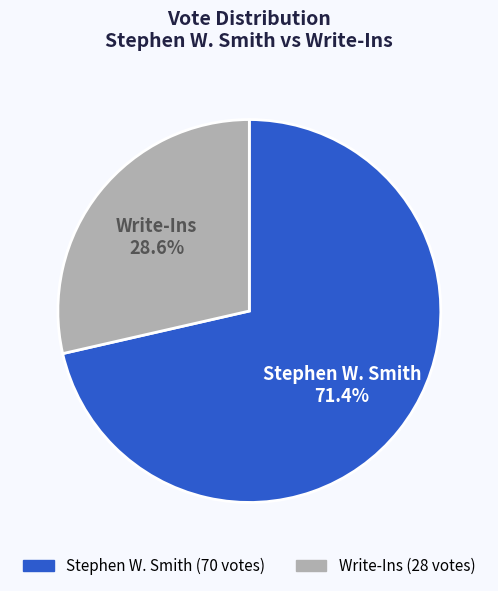

Which has a higher value, Write-Ins or Stephen W. Smith?

Stephen W. Smith